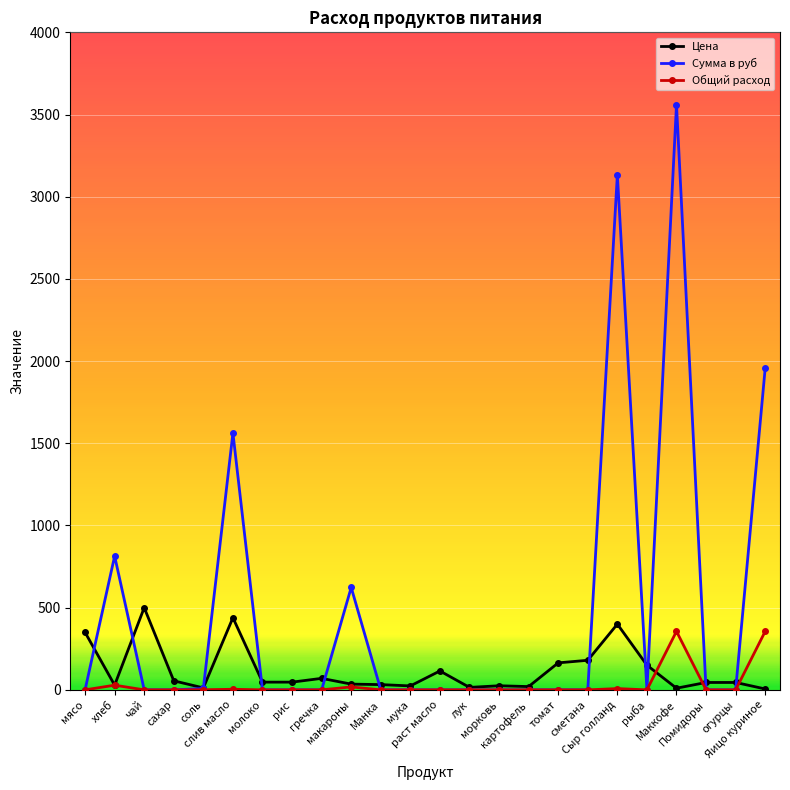

Does the chart have visible grid lines?

Yes